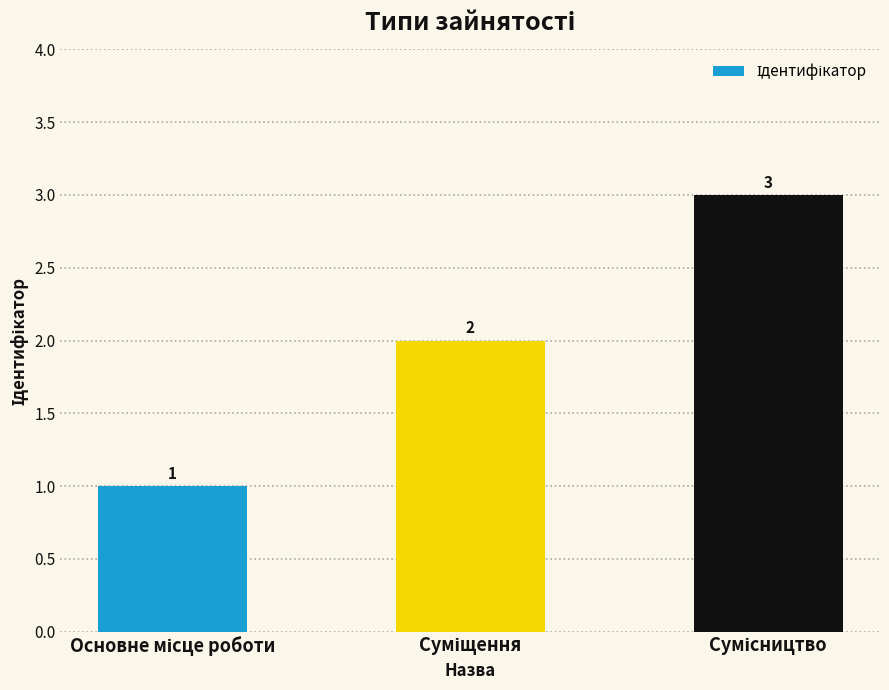

How many values are between 1 and 3?

3